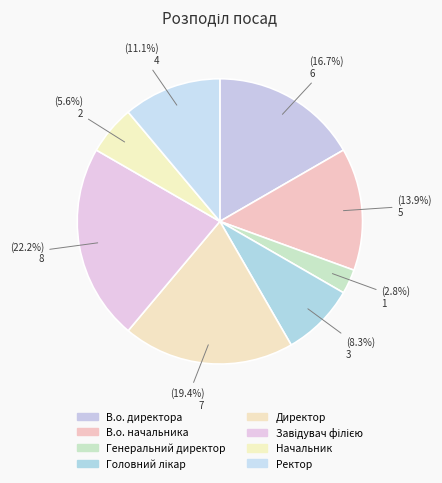

Count the number of slices in the pie.

8